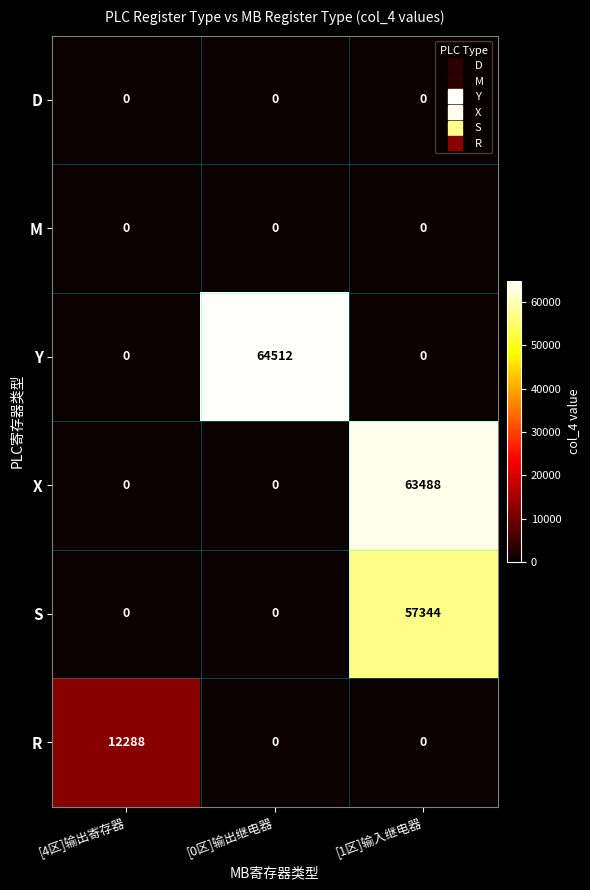

Reading right to left, what are all the values shown in this chart?

D: 0	0	0
M: 0	0	0
Y: 0	64512	0
X: 63488	0	0
S: 57344	0	0
R: 0	0	12288